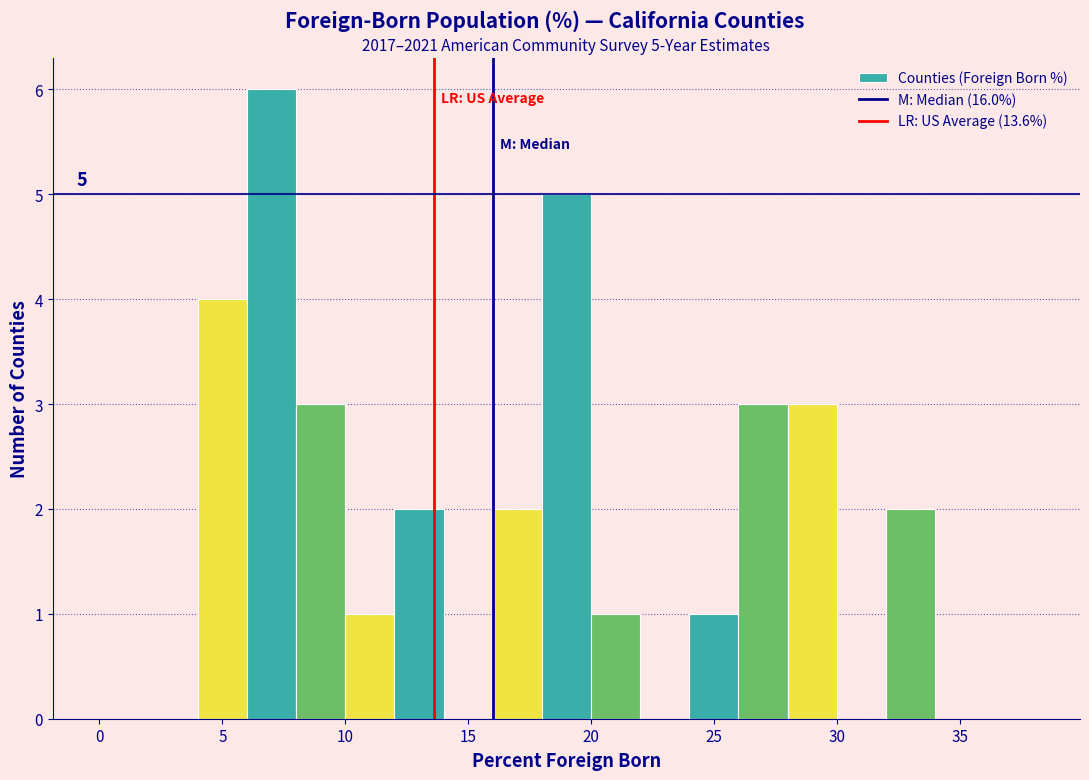

Over which range of the x-axis is the bar tallest?

6 to 8